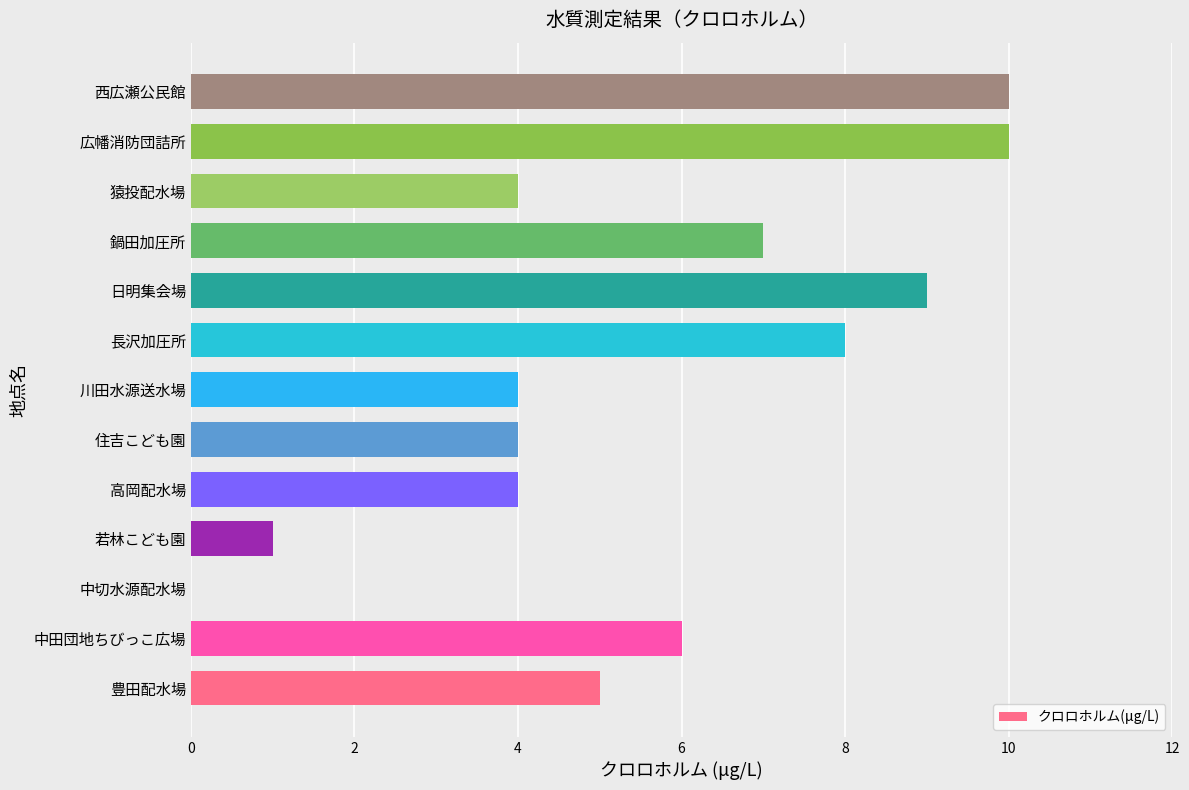

What is the sum of all values?

72